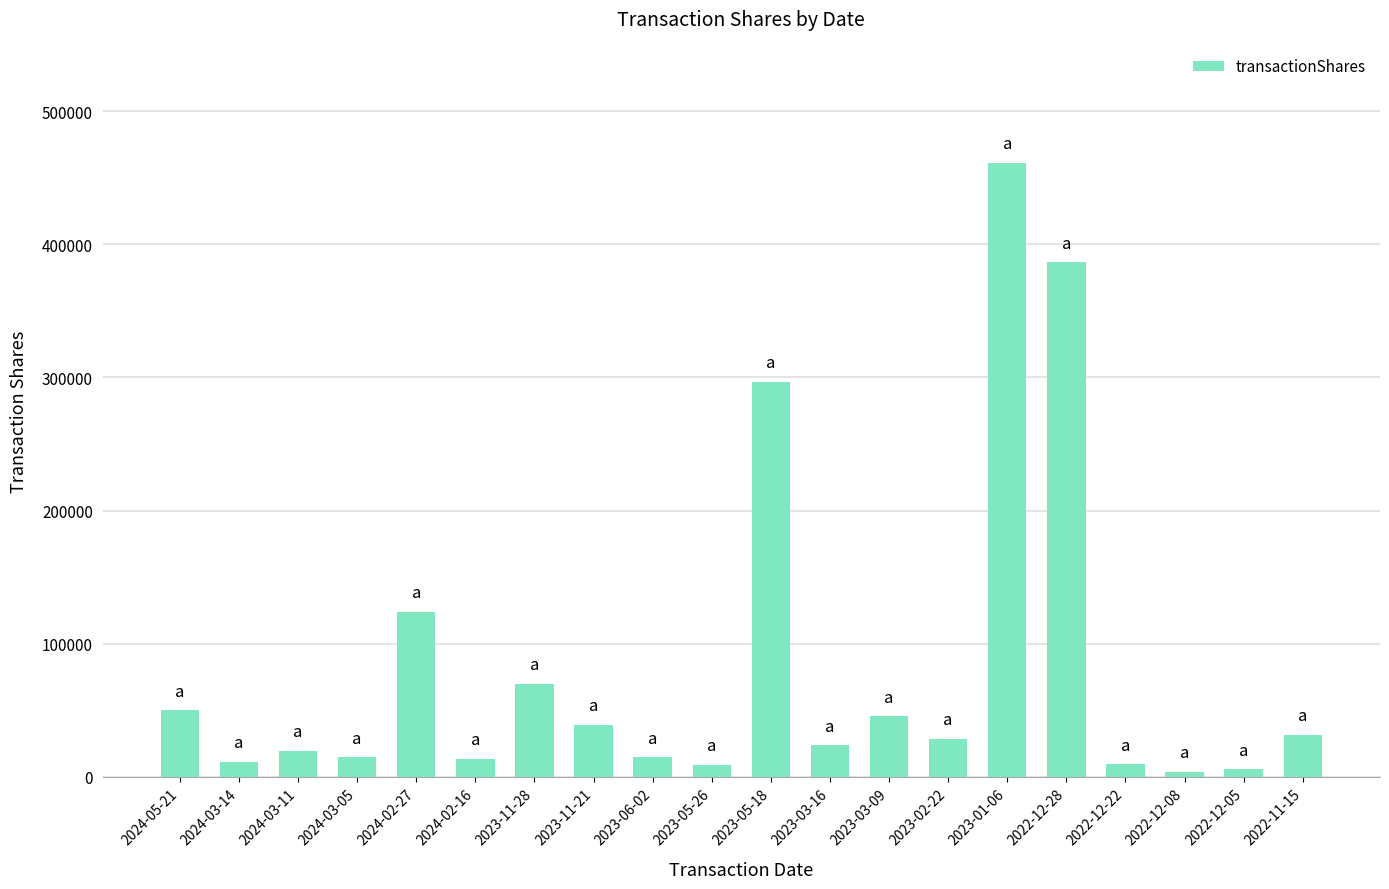

What is the ratio of the value at 2023-01-06 to the value at 2023-03-09?

10.1